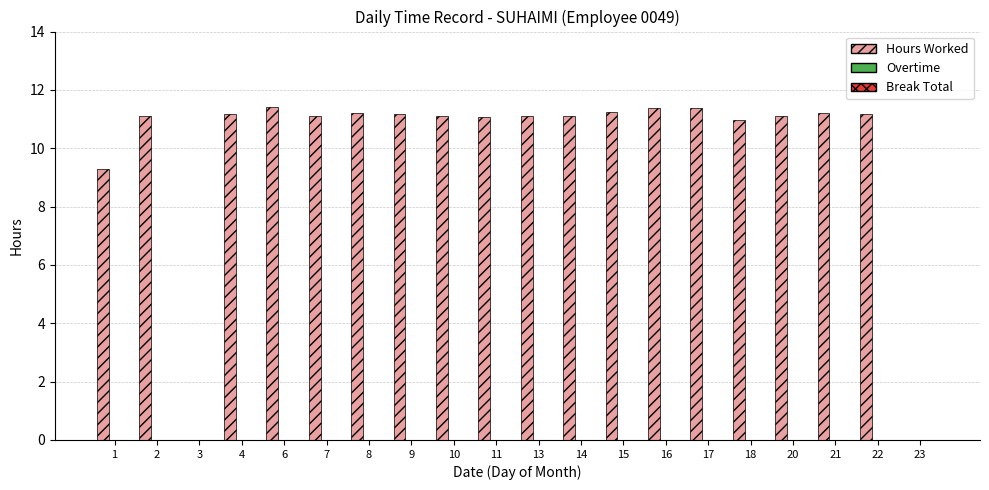

What is the greatest value displayed?

11.4